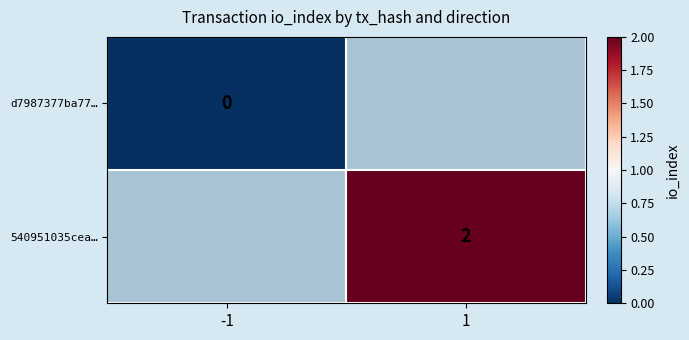

True or false: 540951035cea… has a value of 1 at 1.

False